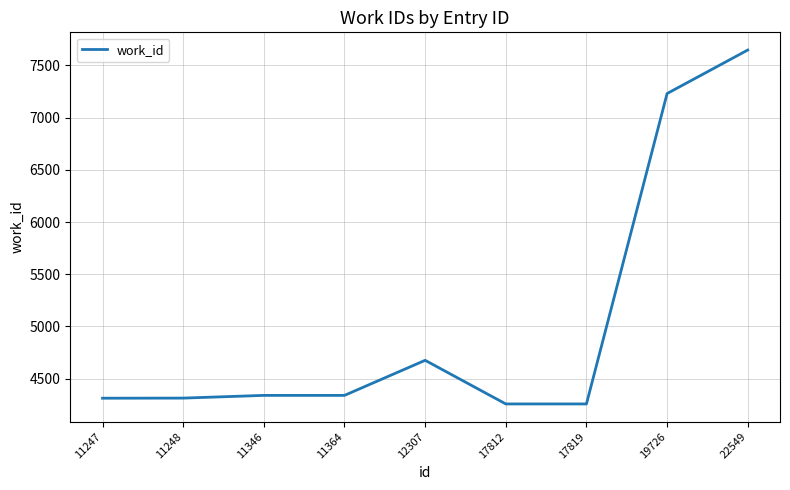

What is the change in value from 11364 to 12307?

+336